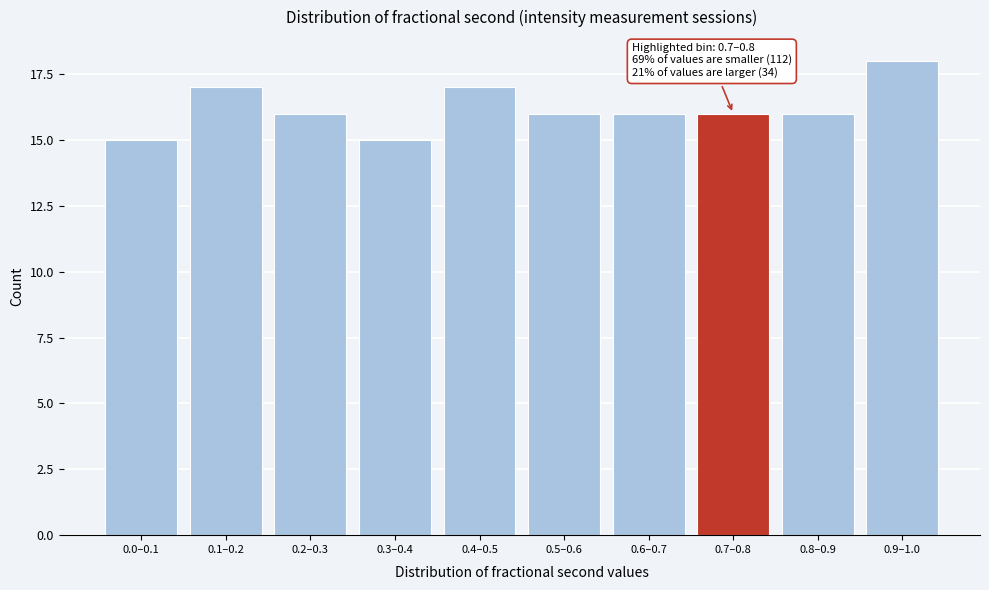

Reading left to right, what are all the values shown in this chart?

0.0–0.1=15	0.1–0.2=17	0.2–0.3=16	0.3–0.4=15	0.4–0.5=17	0.5–0.6=16	0.6–0.7=16	0.7–0.8=16	0.8–0.9=16	0.9–1.0=18